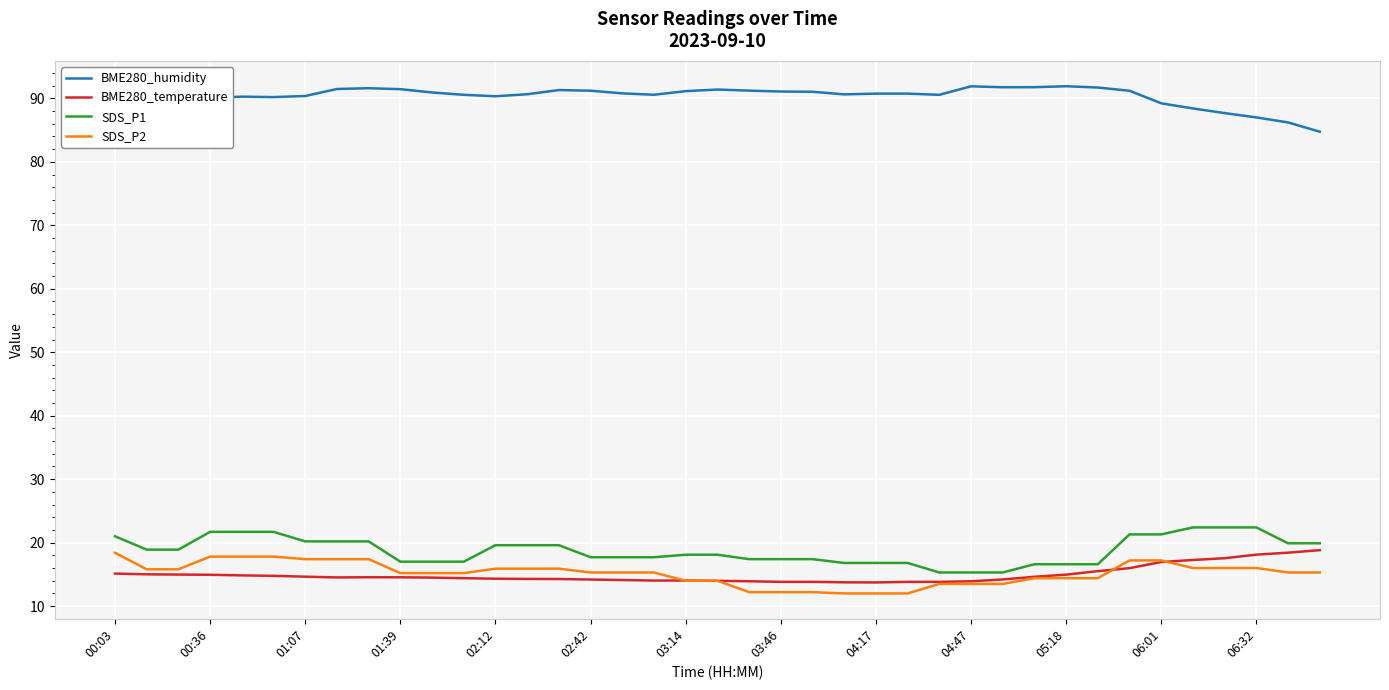

What is the average value of the SDS_P1 series?

18.8